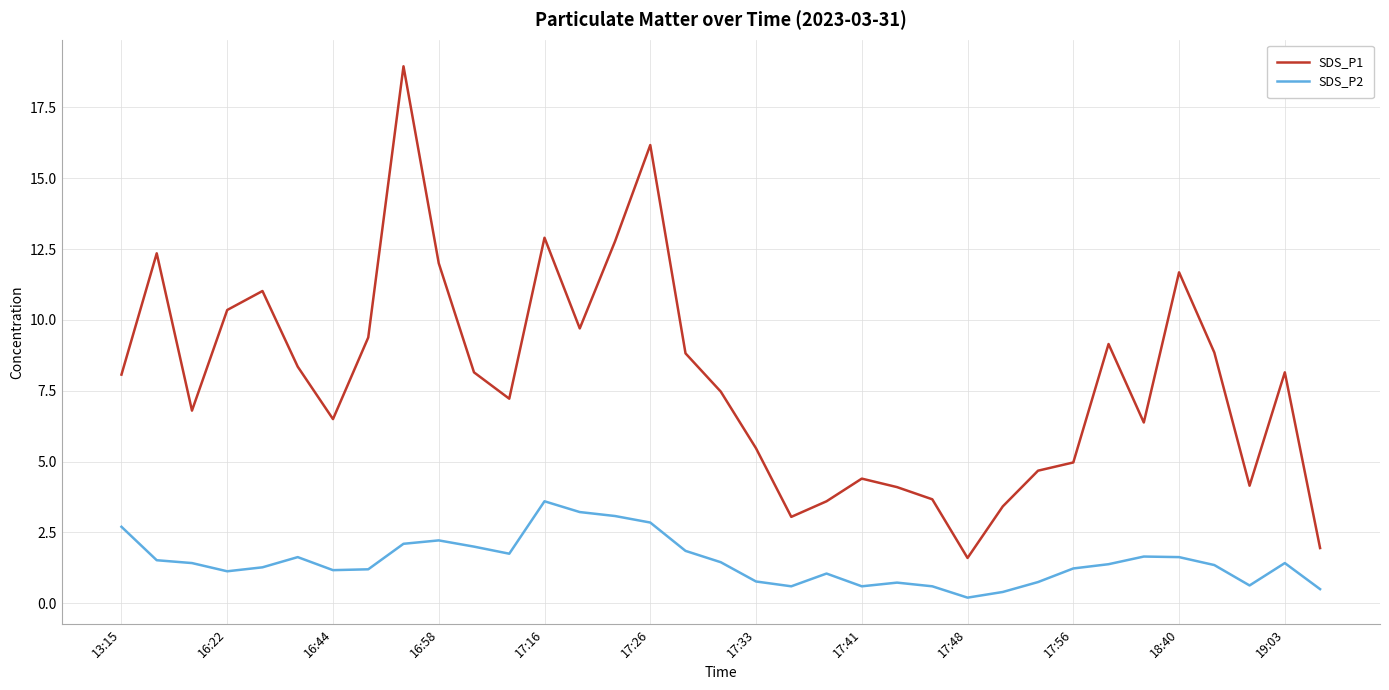

Does the chart display data point markers on the line(s)?

No